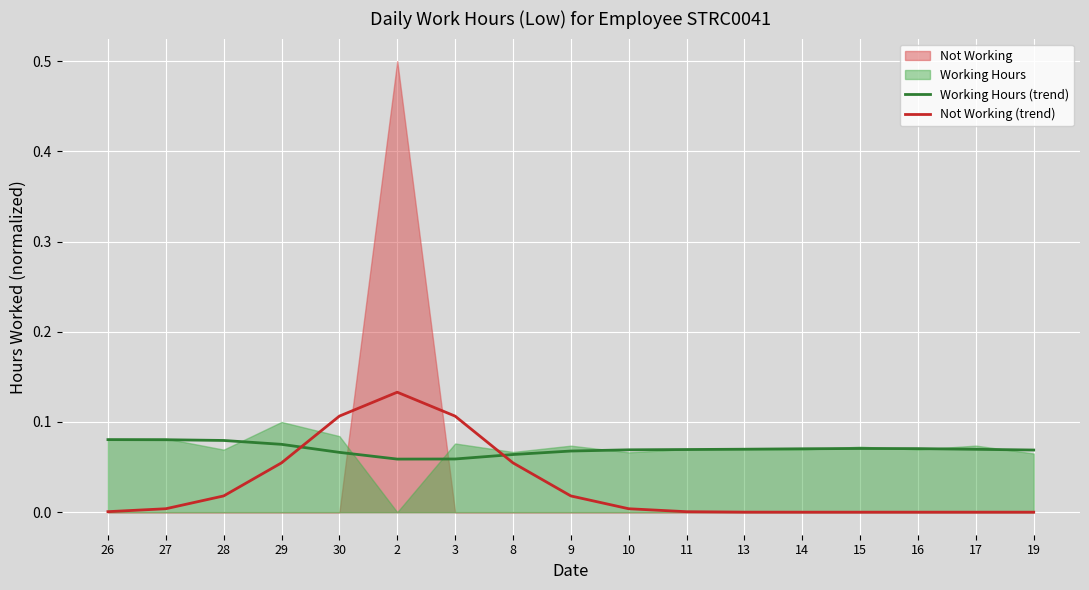

True or false: Not Working (trend) has a value of 0.0 at 28.

True